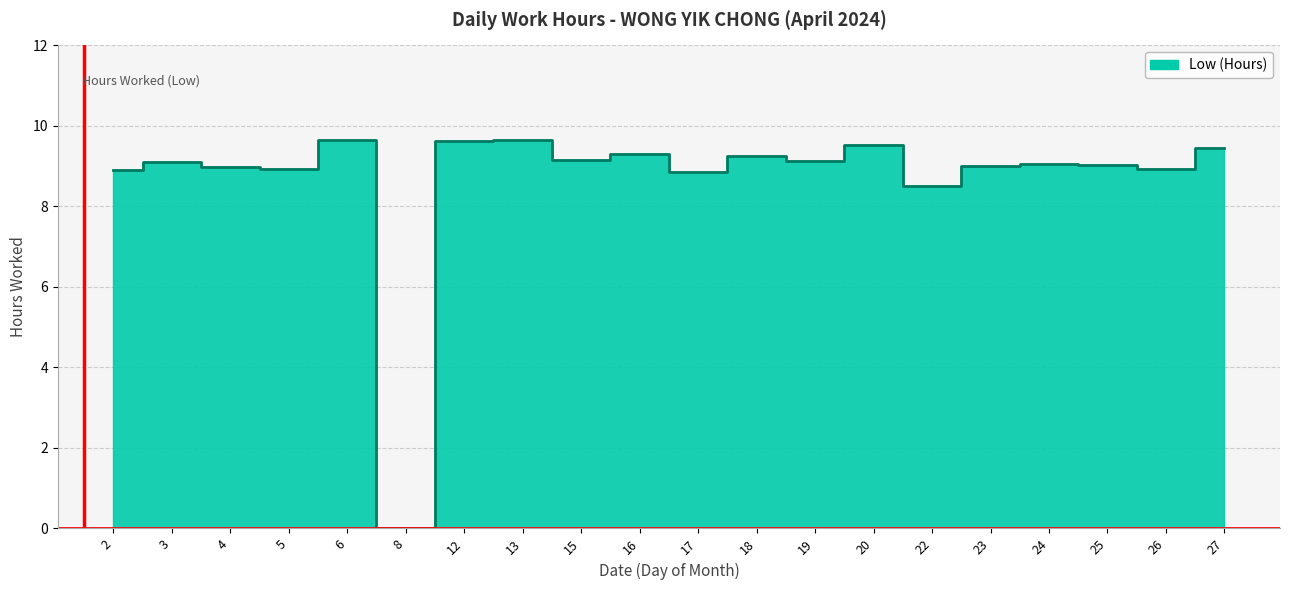

List the labels in order of value, smallest first.

8, 22, 17, 2, 5, 26, 4, 23, 25, 24, 3, 19, 15, 18, 16, 27, 20, 12, 6, 13